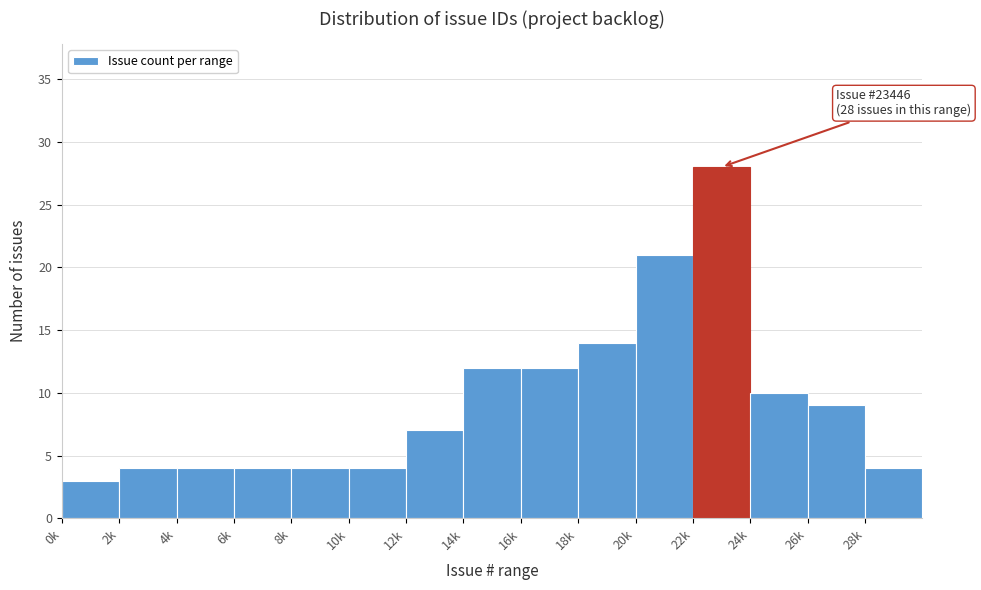

Reading left to right, transcribe all the data shown in this chart.

3	4	4	4	4	4	7	12	12	14	21	28	10	9	4